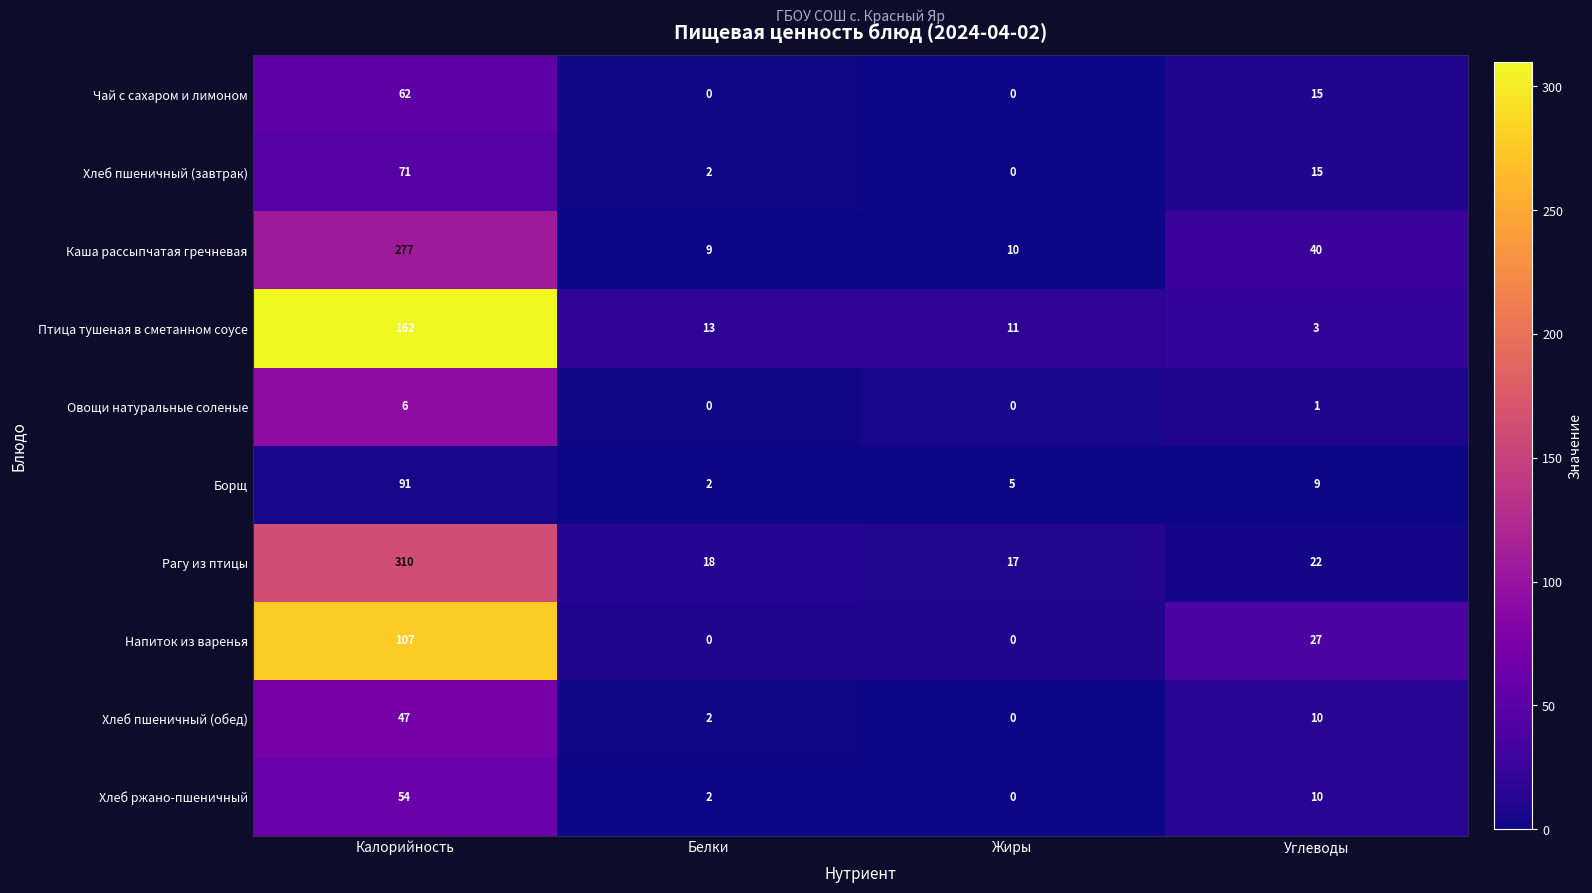

Which category has the highest value in the Птица тушеная в сметанном соусе series?

Калорийность